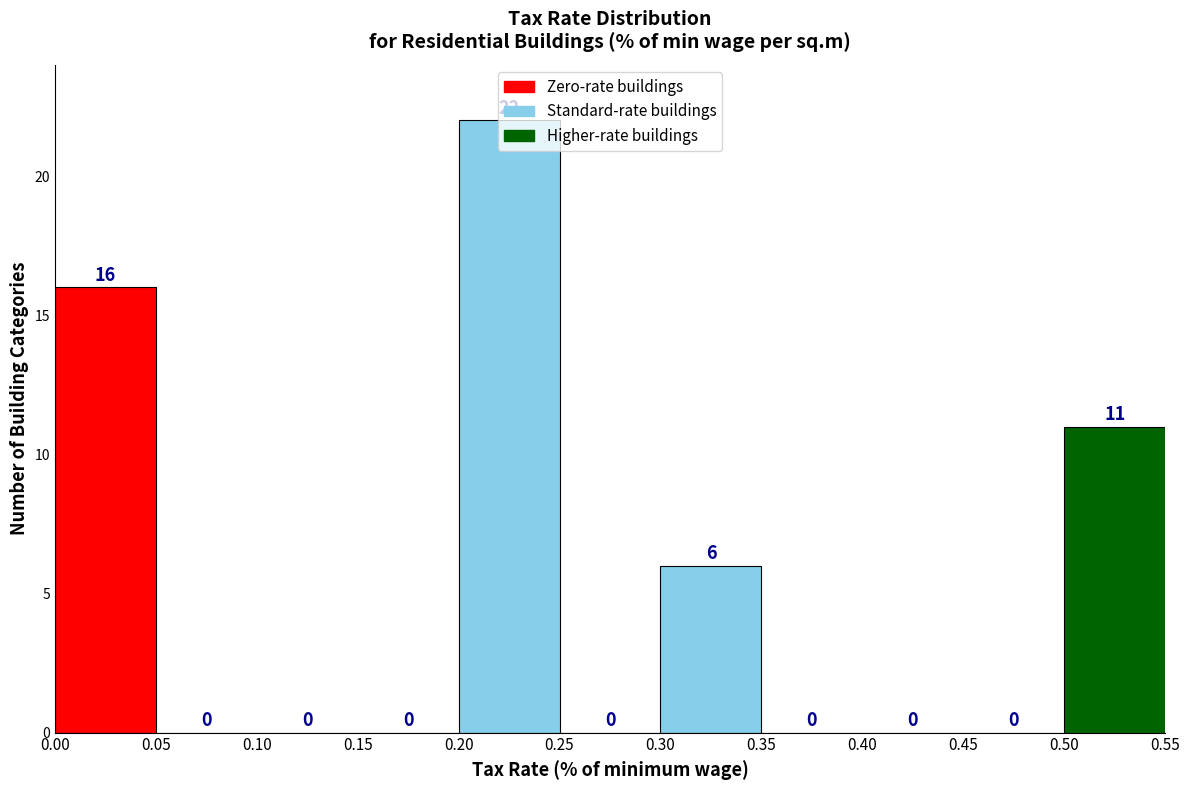

Which range on the x-axis has the tallest bar?

0.20 to 0.25